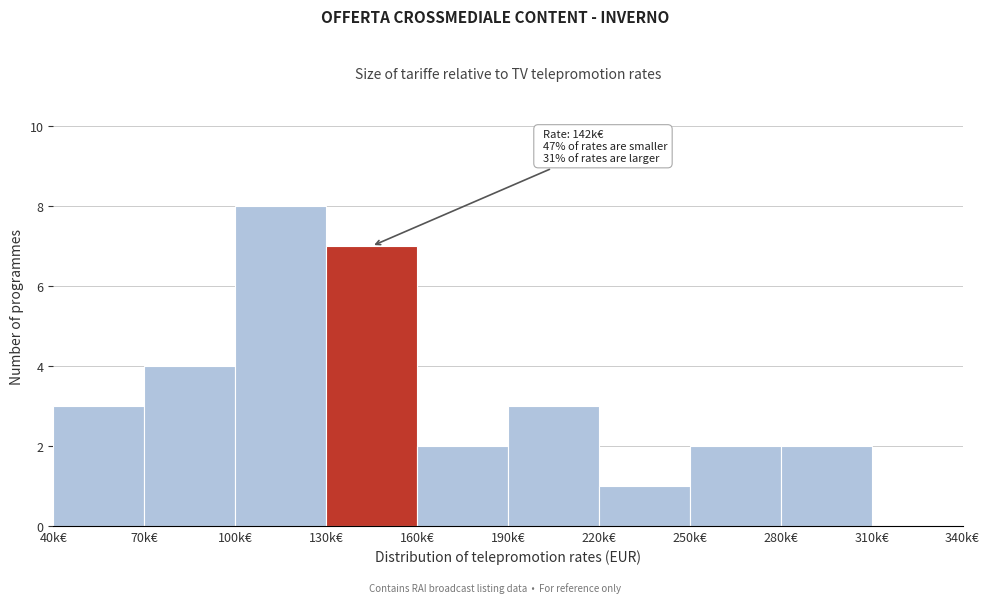

Reading left to right, what are all the values shown in this chart?

40k€=3	70k€=4	100k€=8	130k€=7	160k€=2	190k€=3	220k€=1	250k€=2	280k€=2	310k€=0